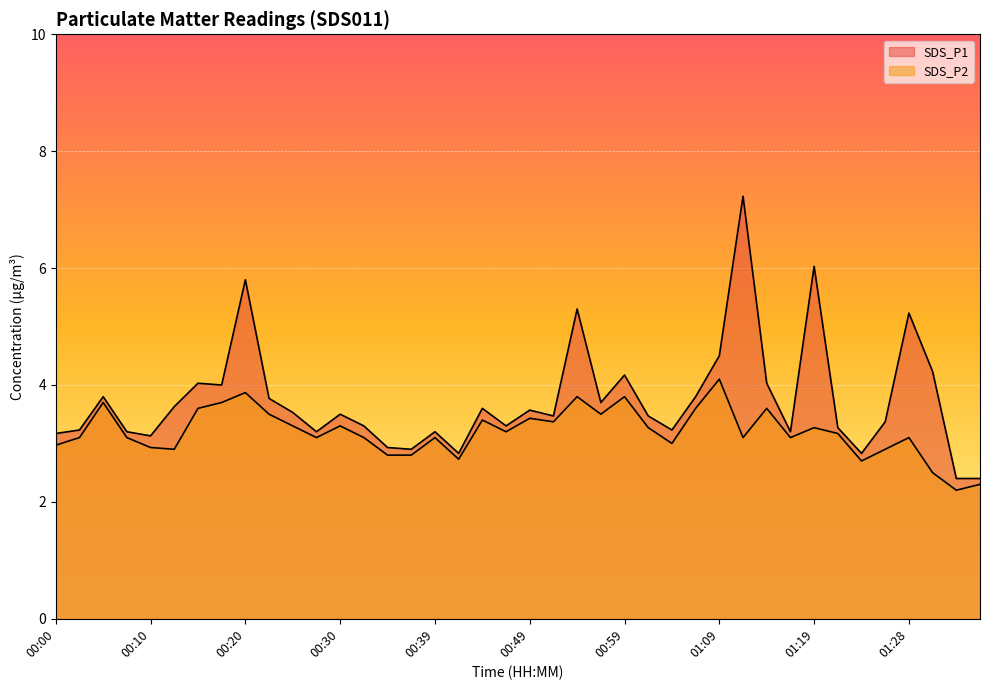

How many categories are shown in the chart?

40